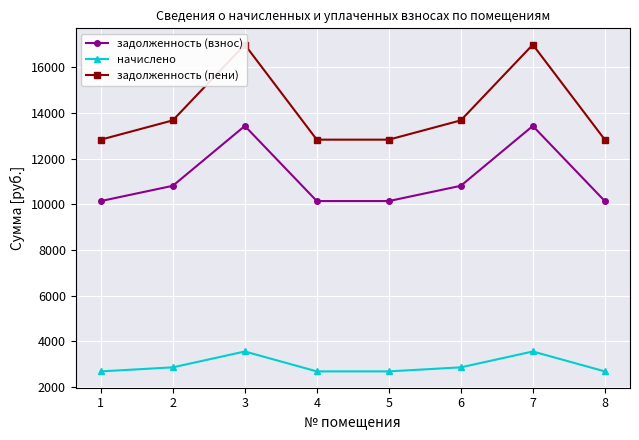

Does the chart display data point markers on the line(s)?

Yes